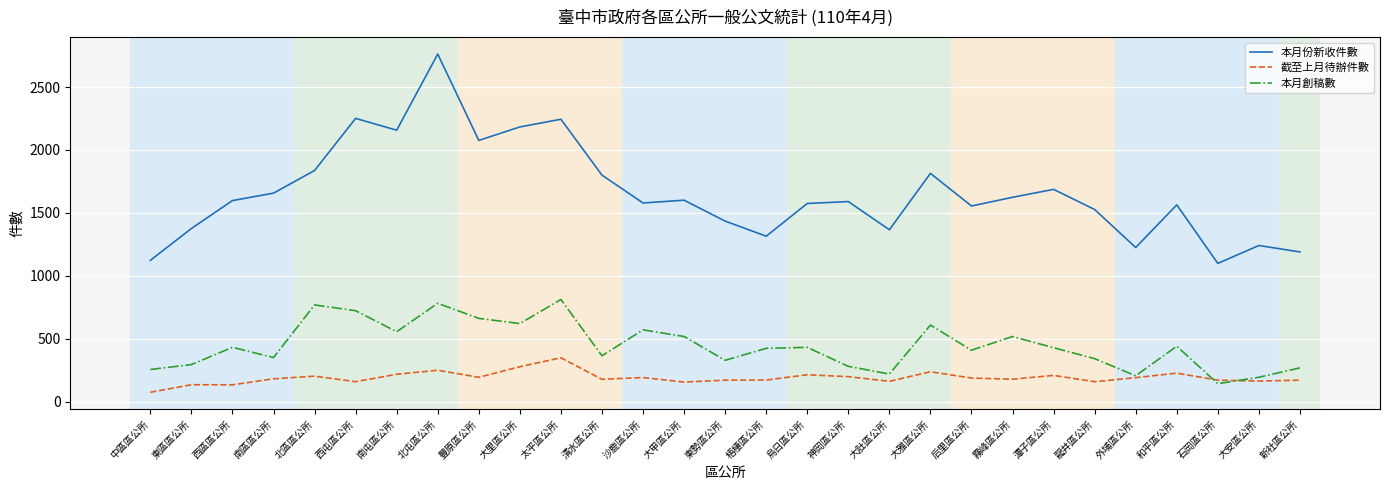

What position from the left is 大甲區公所?

14